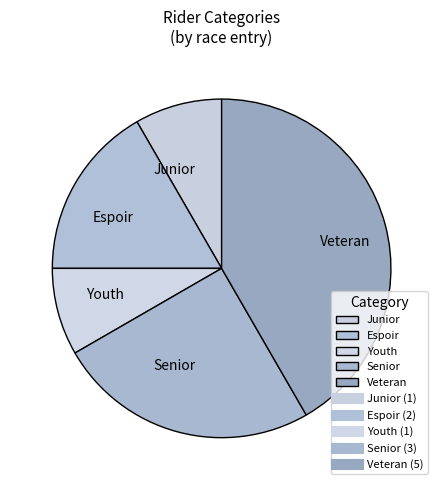

Does Junior account for over 50% of the chart?

No